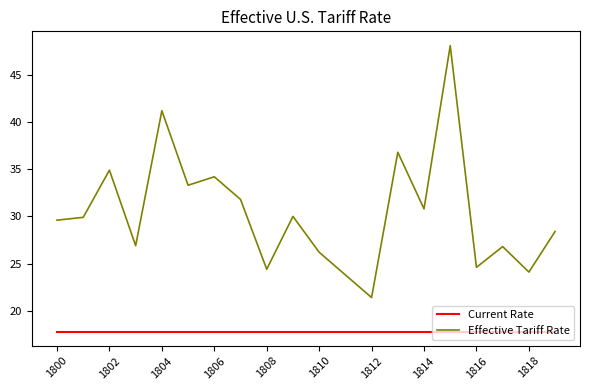

What is the minimum value shown in the chart?

17.8